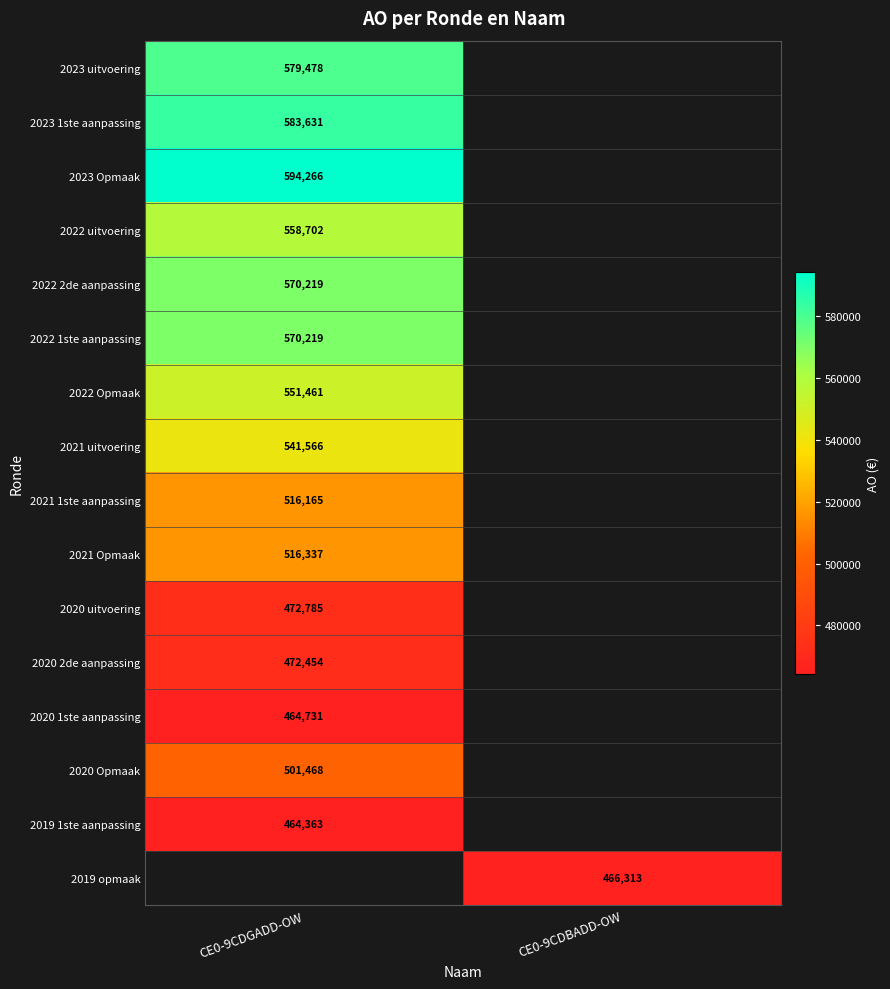

The 2023 Opmaak series shows 594266 at CE0-9CDGADD-OW. True or false?

True